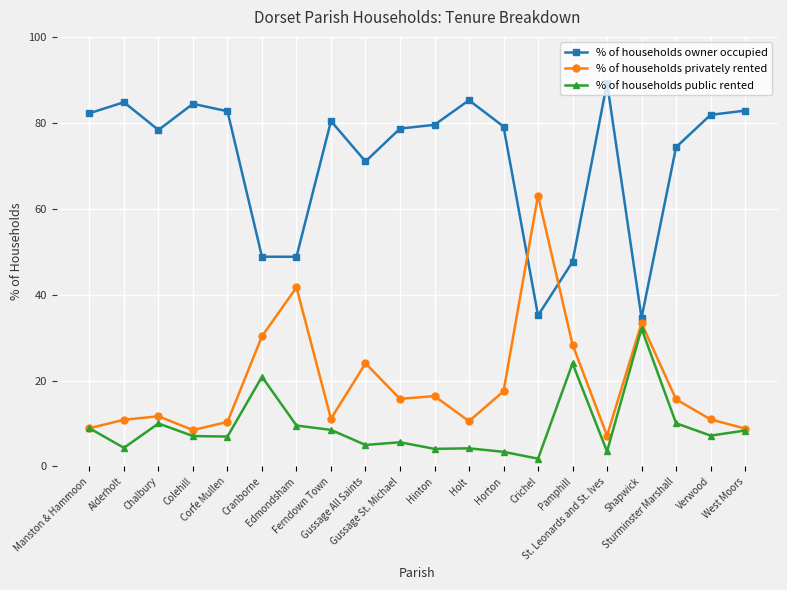

Which series has the largest total across all categories?

% of households owner occupied